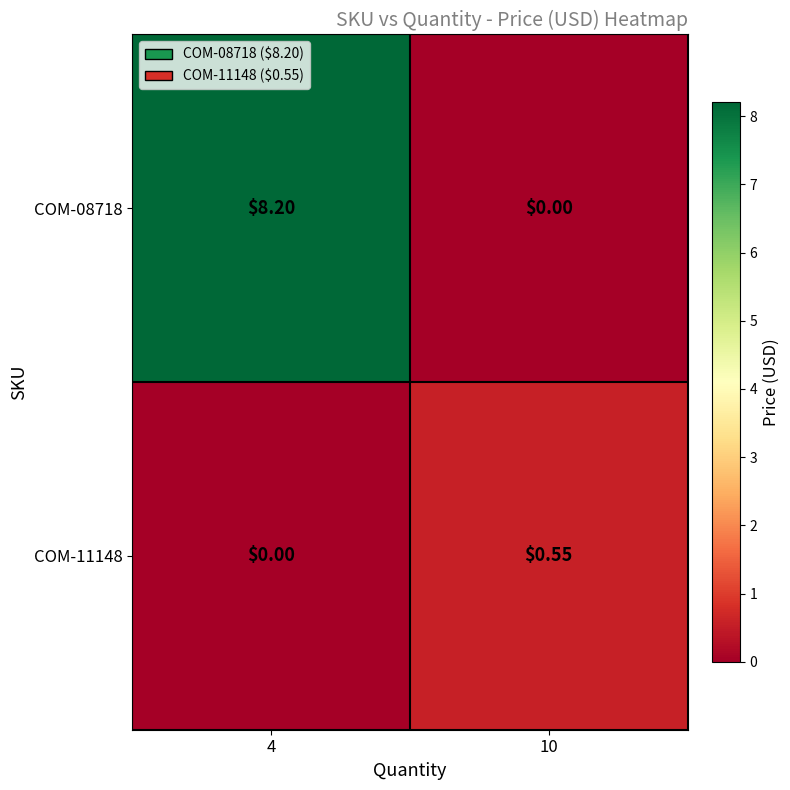

Reading right to left, extract all data points from this chart.

COM-08718: 10=0.0	4=8.2
COM-11148: 10=0.6	4=0.0